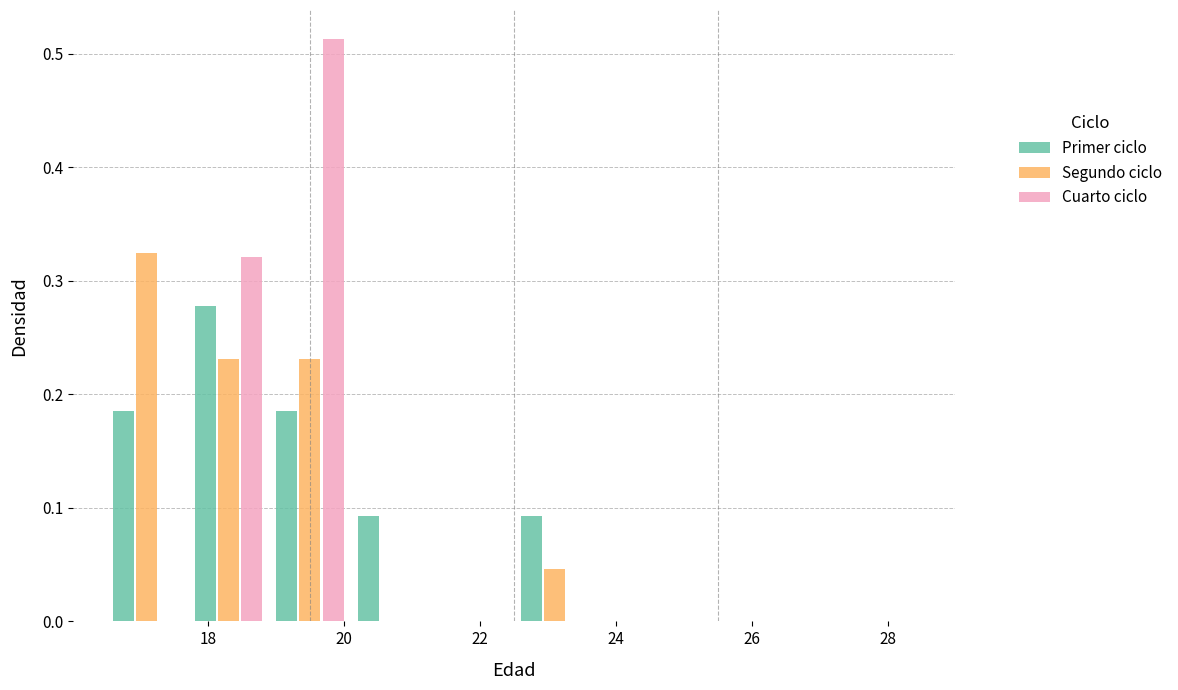

What is the height of the Primer ciclo bar covering 17.7 to 18.9 on the x-axis? Neither the bar edges nor the heights are printed on the chart, so give them approximately, as read against the axes.

0.28